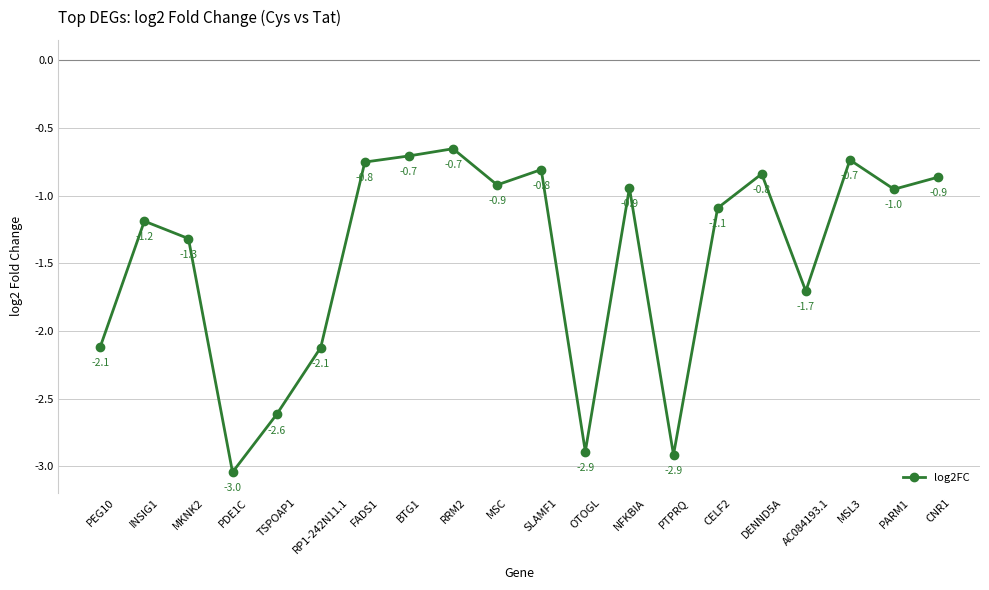

What is the sum of the values at PEG10 and PDE1C?

-5.2